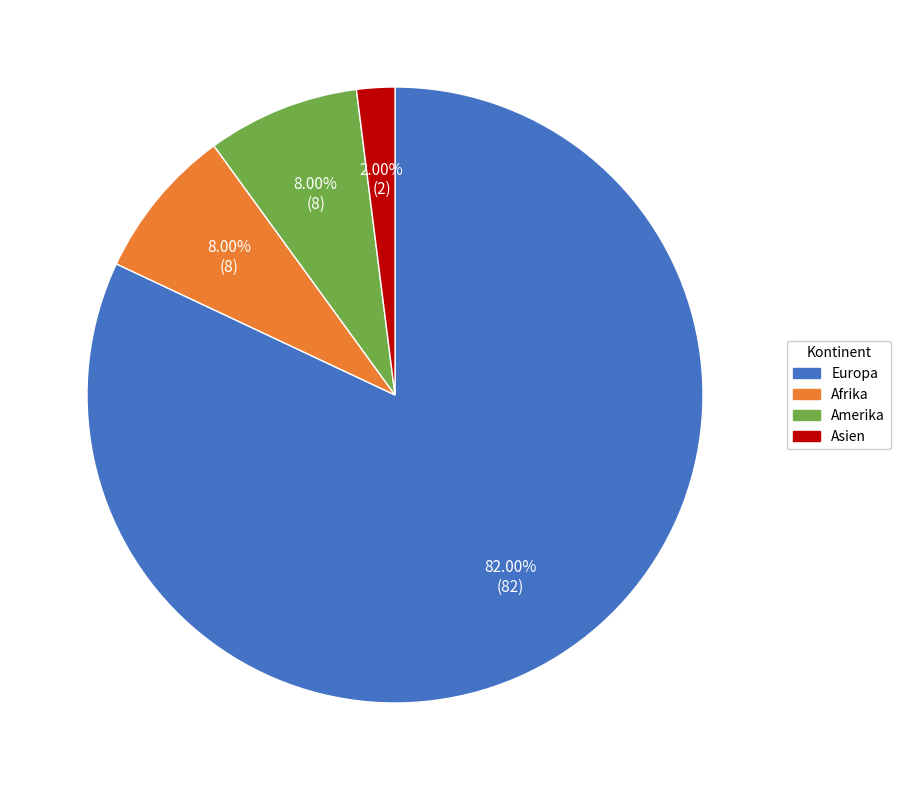

Which category accounts for the majority?

Europa